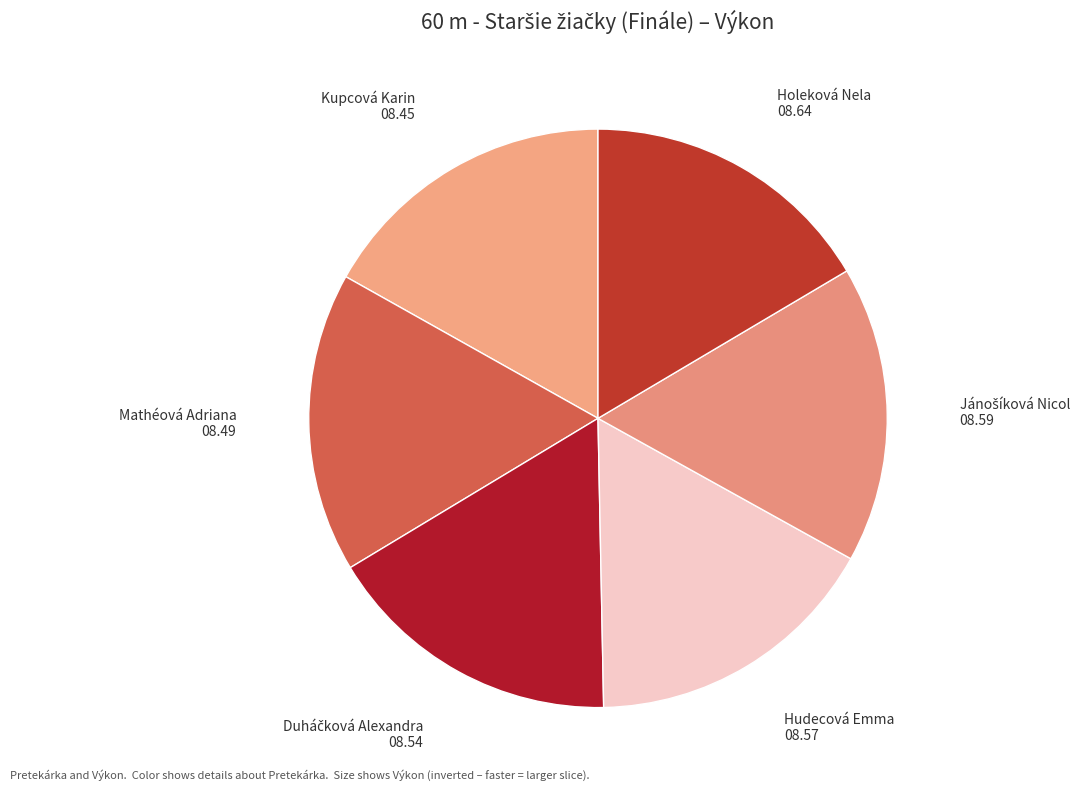

True or false: Mathéová Adriana accounts for 22% of the total.

False